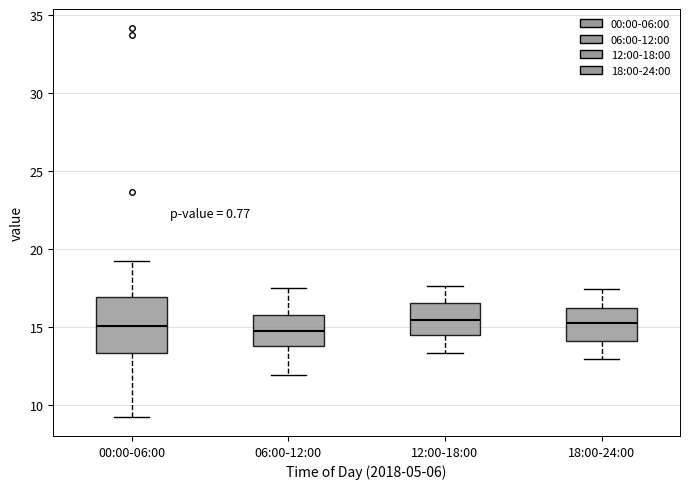

Reading left to right, transcribe this box plot: for each box, give where its median line is, the range the box spans, and where its two whiskers end, as read against the y-axis. The values are not printed on the chart, so give them approximately, as read against the axis.

00:00-06:00: median 15.0, box 13.5 to 17.0, whiskers 9.0 to 19.0
06:00-12:00: median 15.0, box 14.0 to 16.0, whiskers 12.0 to 17.5
12:00-18:00: median 15.5, box 14.5 to 16.5, whiskers 13.5 to 17.5
18:00-24:00: median 15.5, box 14.0 to 16.0, whiskers 13.0 to 17.5